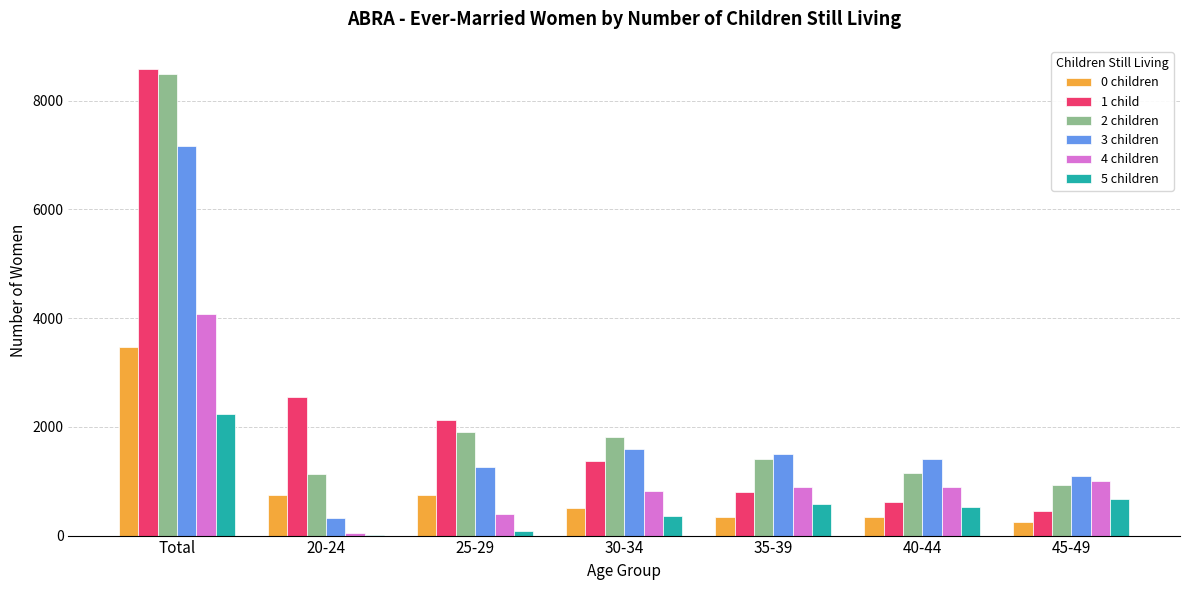

What is the total value across all series at Total?

34009